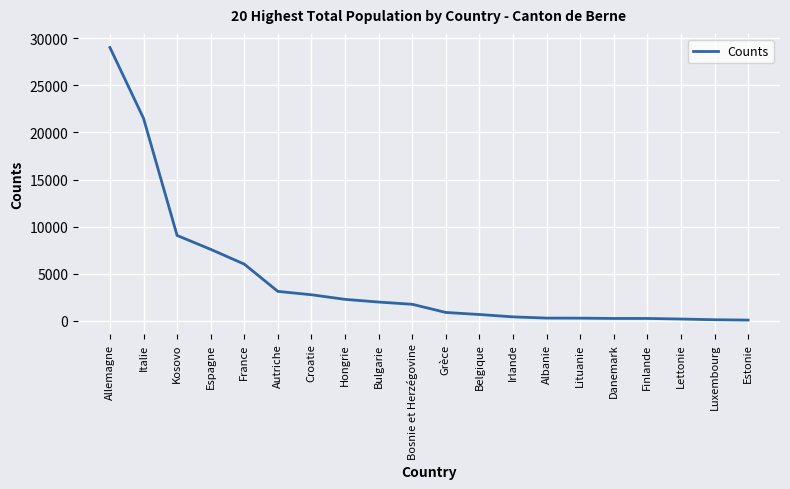

True or false: the data shows 2776 at Croatie.

True